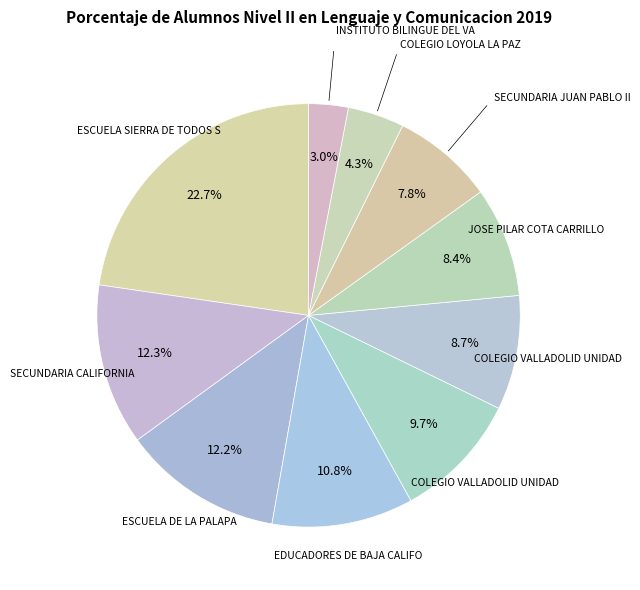

To the nearest percent, what is the difference between the largest and smallest slice percentages?

20%